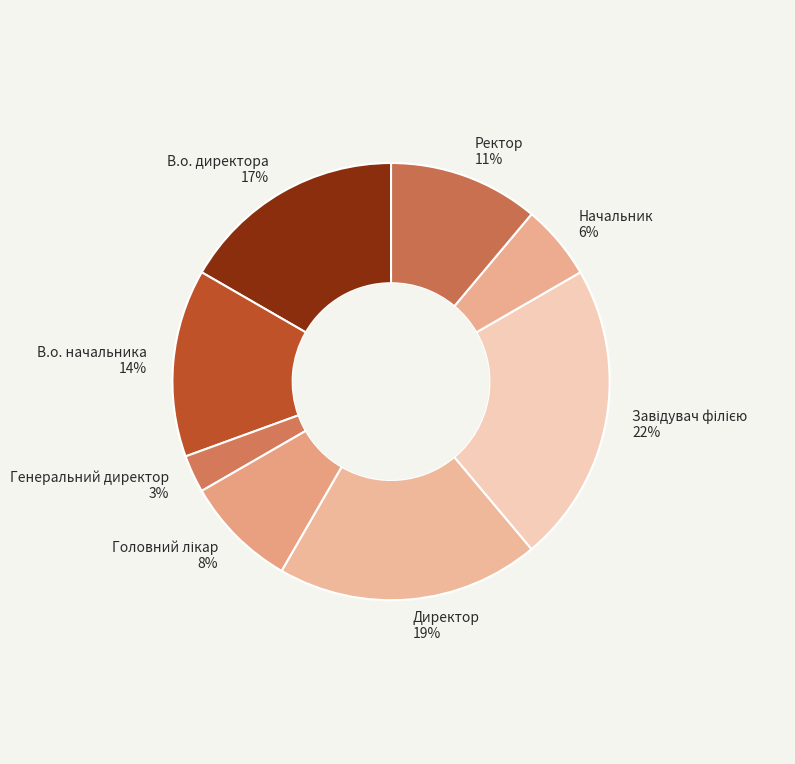

To the nearest percent, what is the average slice percentage?

12%